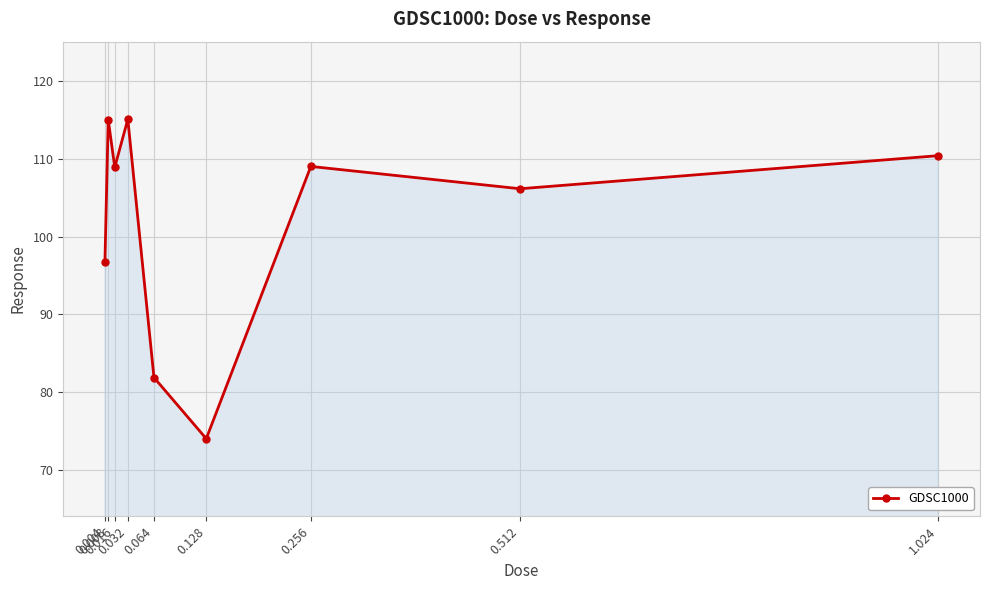

How many data points are less than 108?

4